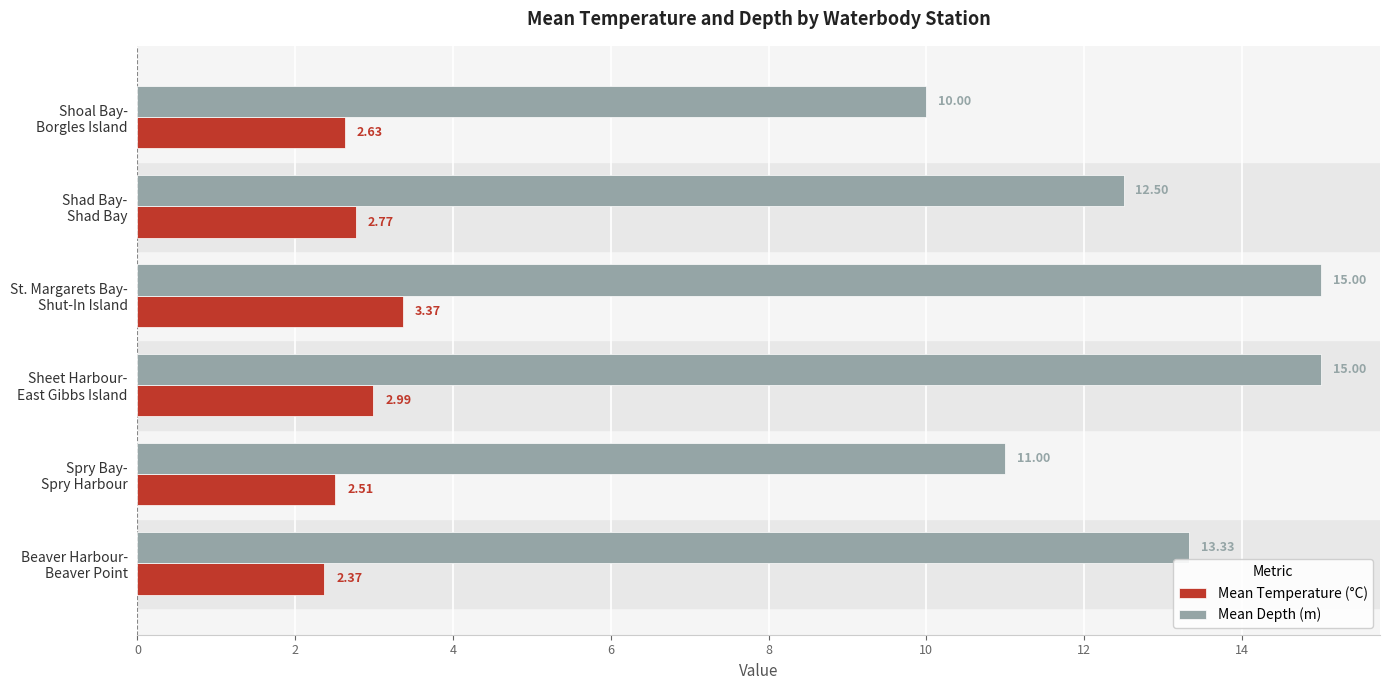

Which series has the largest total across all categories?

Mean Depth (m)